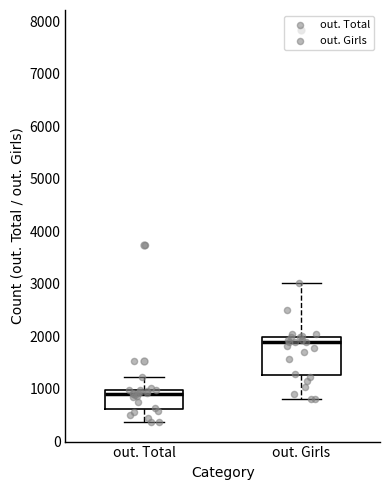

Reading left to right, transcribe this box plot: for each box, give where its median line is, the range the box spans, and where its two whiskers end, as read against the y-axis. The values are not printed on the chart, so give them approximately, as read against the axis.

out. Total: median 900, box 600 to 1000, whiskers 400 to 1200
out. Girls: median 1900, box 1300 to 2000, whiskers 800 to 3000